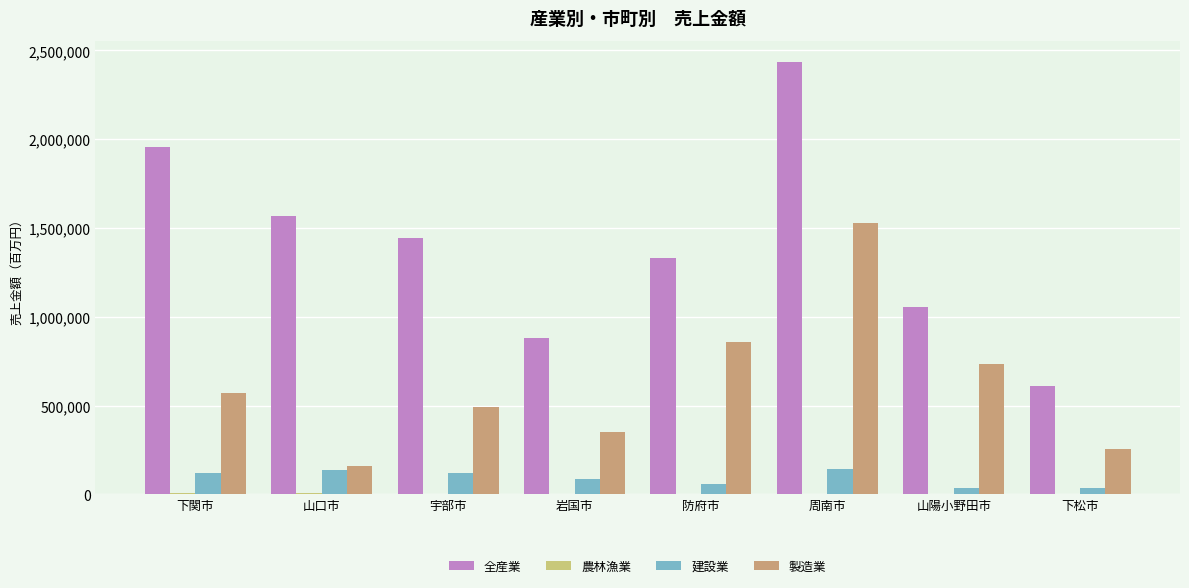

Is the value of 全産業 at 山口市 greater than the value of 建設業 at 岩国市?

Yes